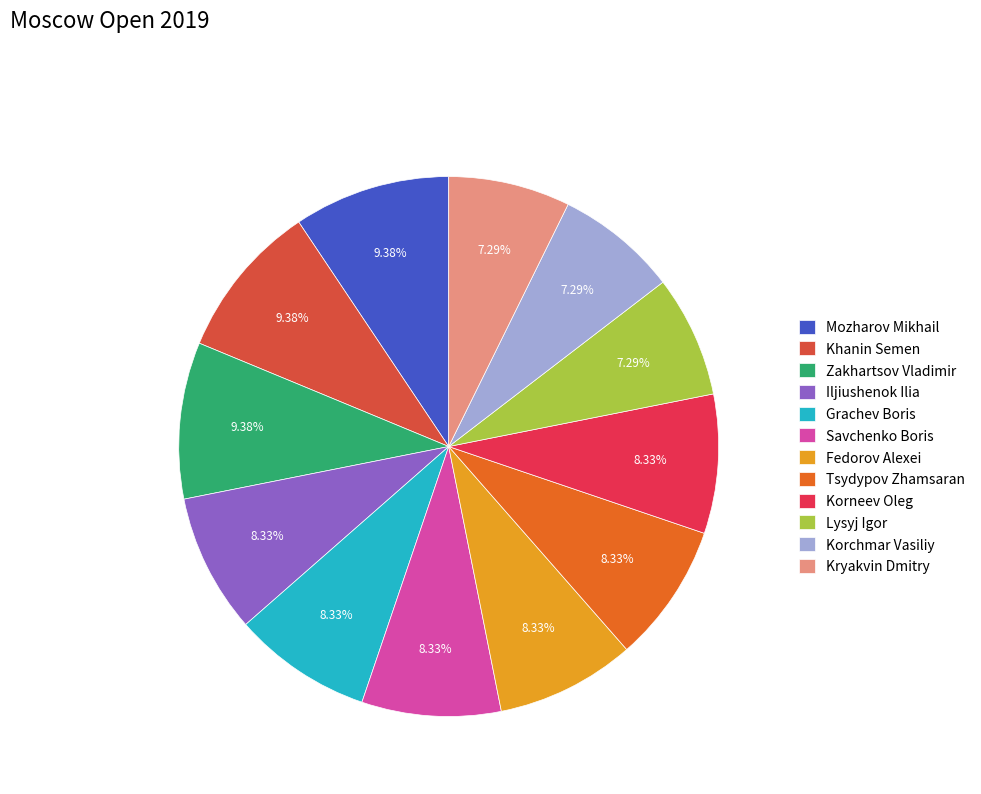

How many slices are in this pie chart?

12